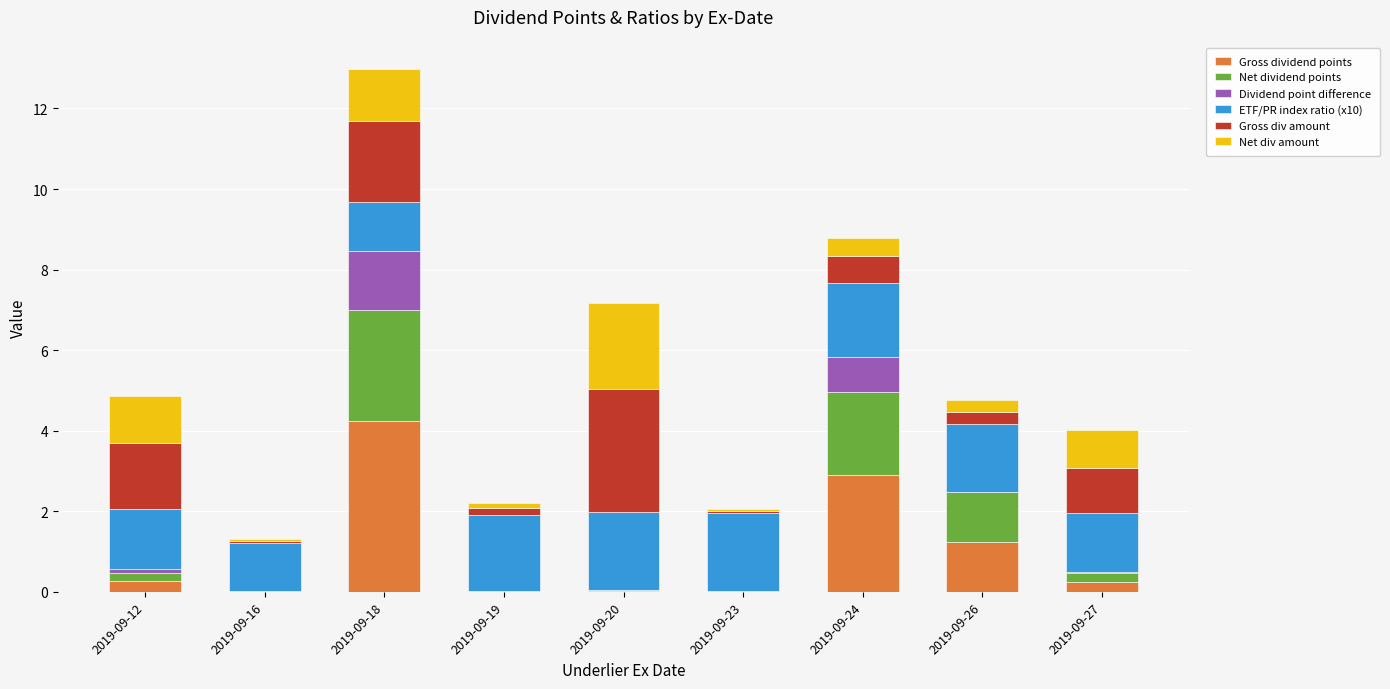

At which category is the sum across all series the highest?

2019-09-18